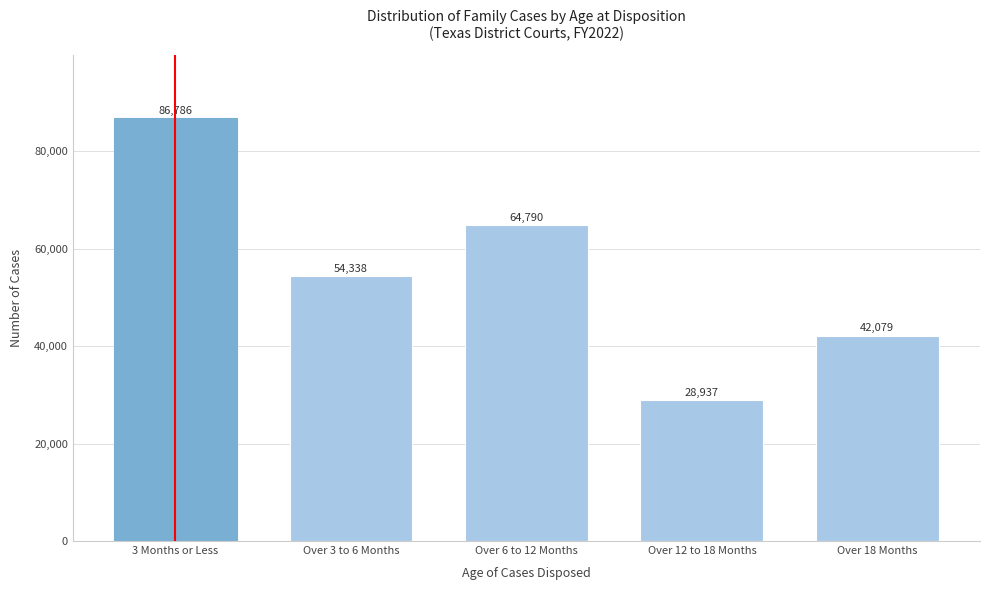

Reading right to left, what are all the values shown in this chart?

Over 18 Months=42079	Over 12 to 18 Months=28937	Over 6 to 12 Months=64790	Over 3 to 6 Months=54338	3 Months or Less=86786